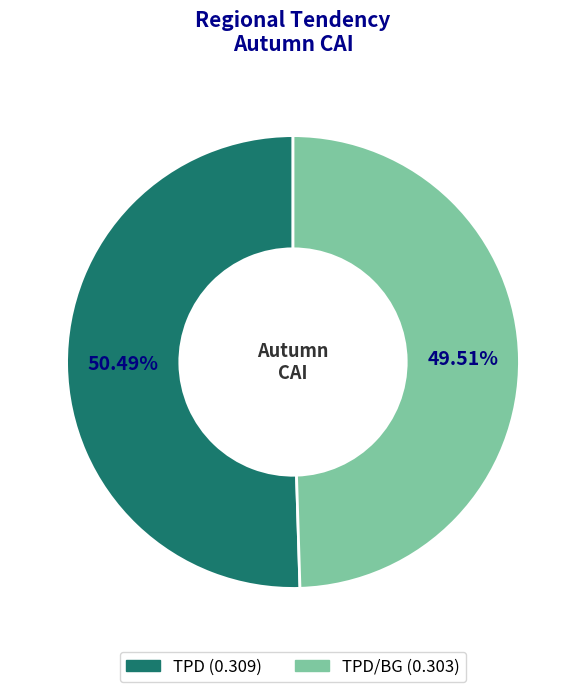

Is there any slice that represents more than half of the pie?

Yes